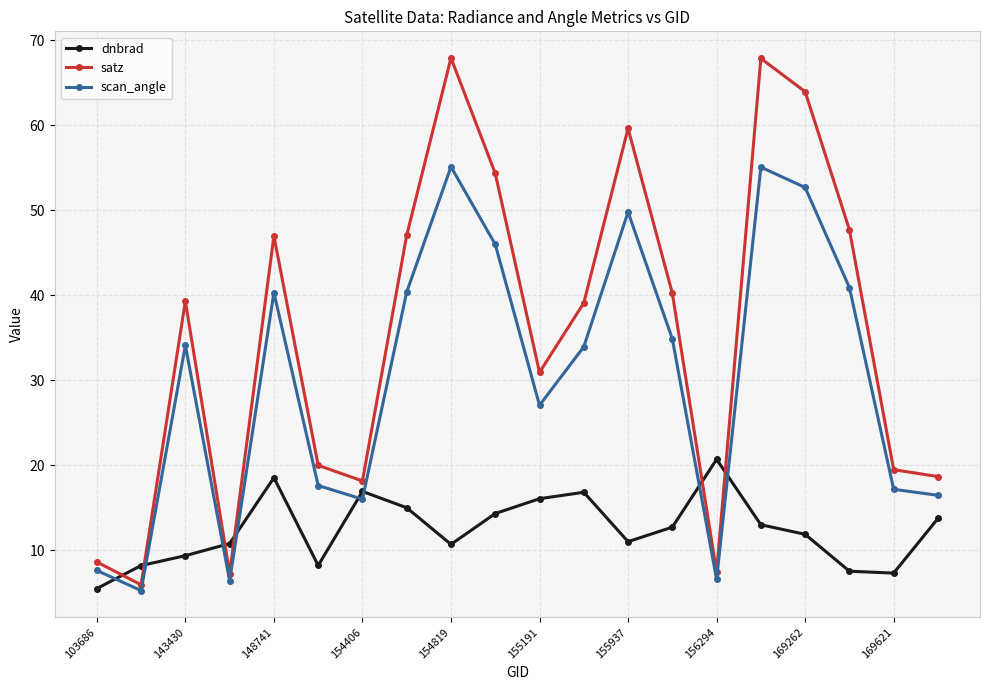

At how many categories does at least one series exceed 25?

12